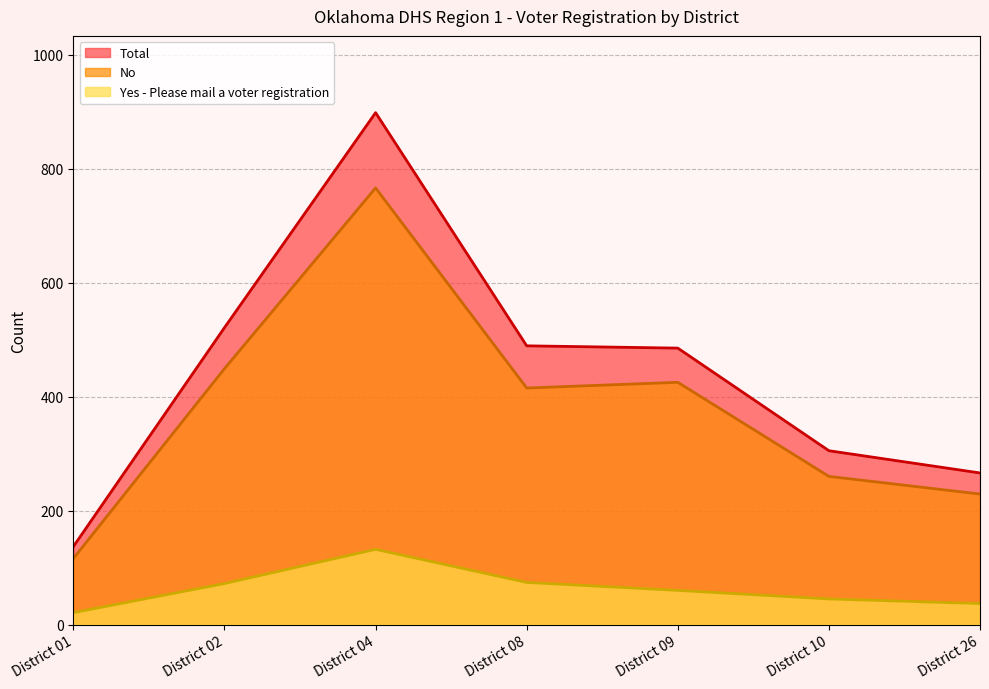

At which category is the sum across all series the highest?

District 04